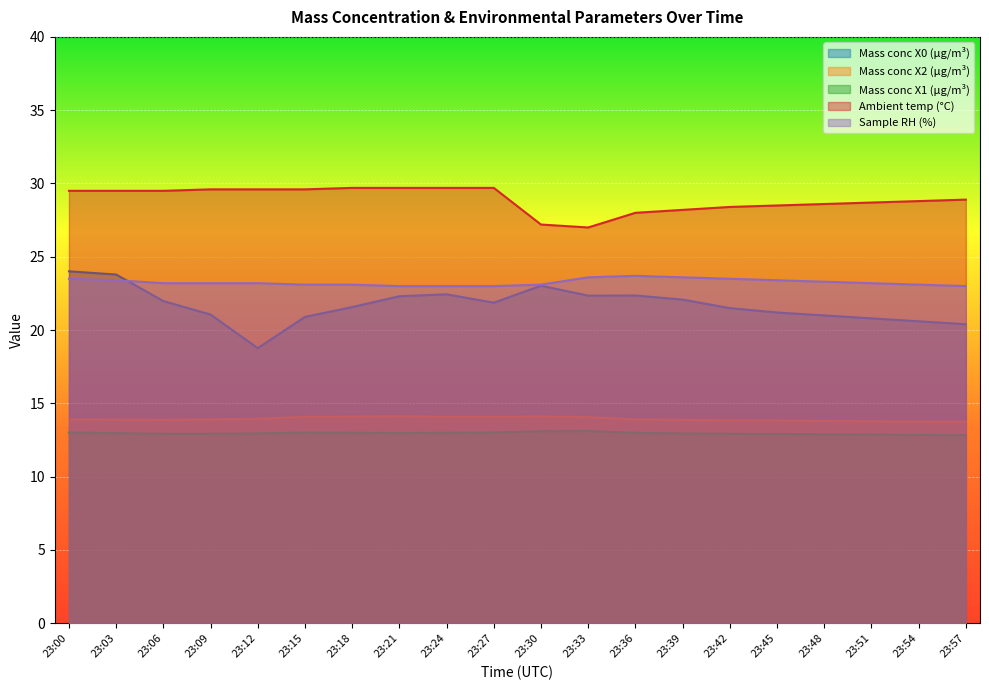

What is the average value of the Sample RH (%) series?

23.3